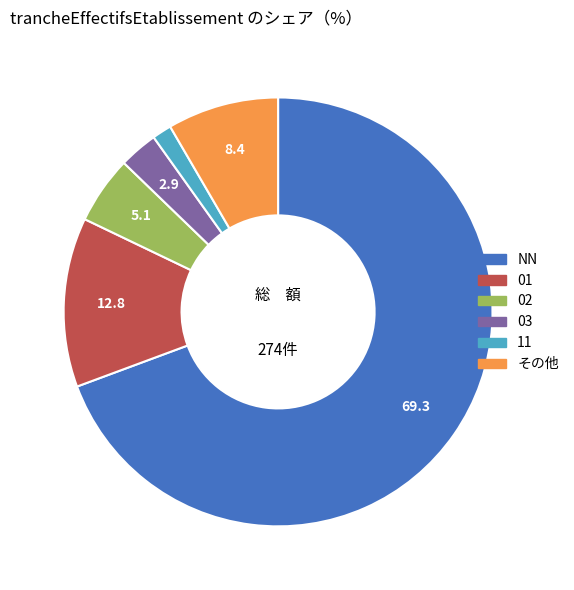

Does any single category account for the majority?

Yes